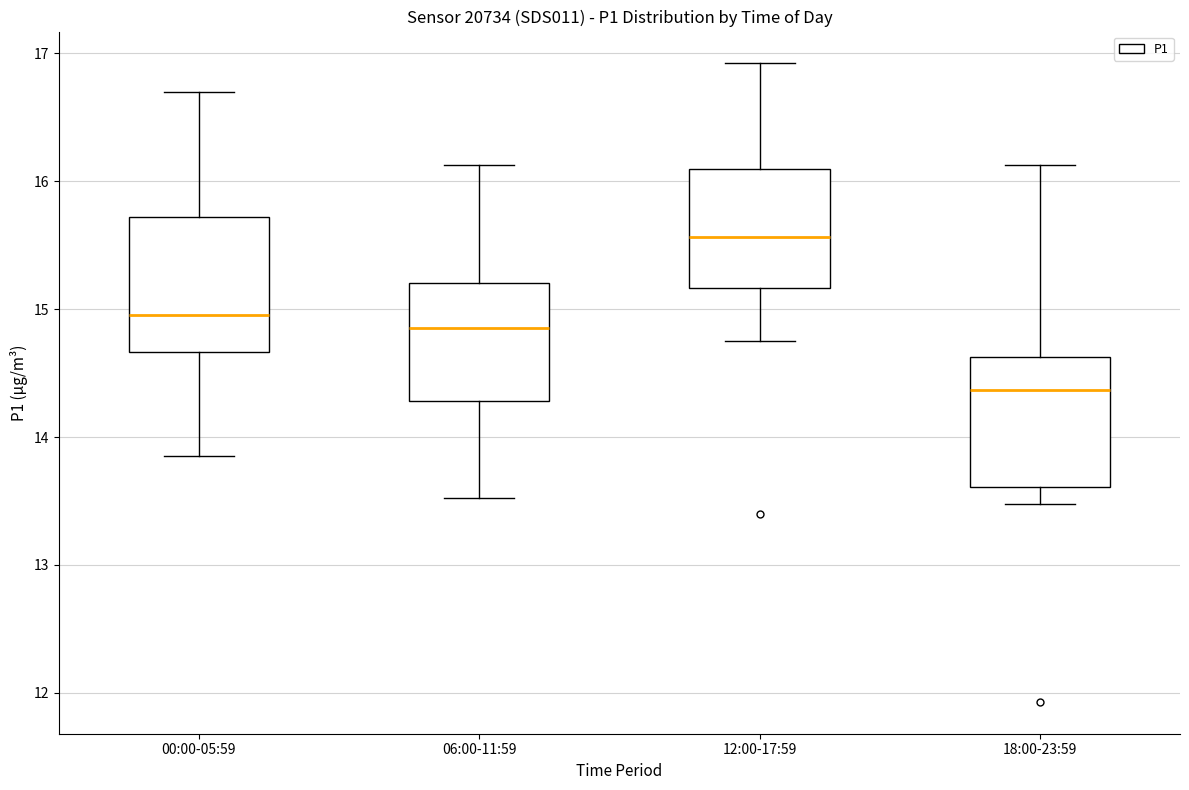

Which box's median line is the lowest?

18:00-23:59